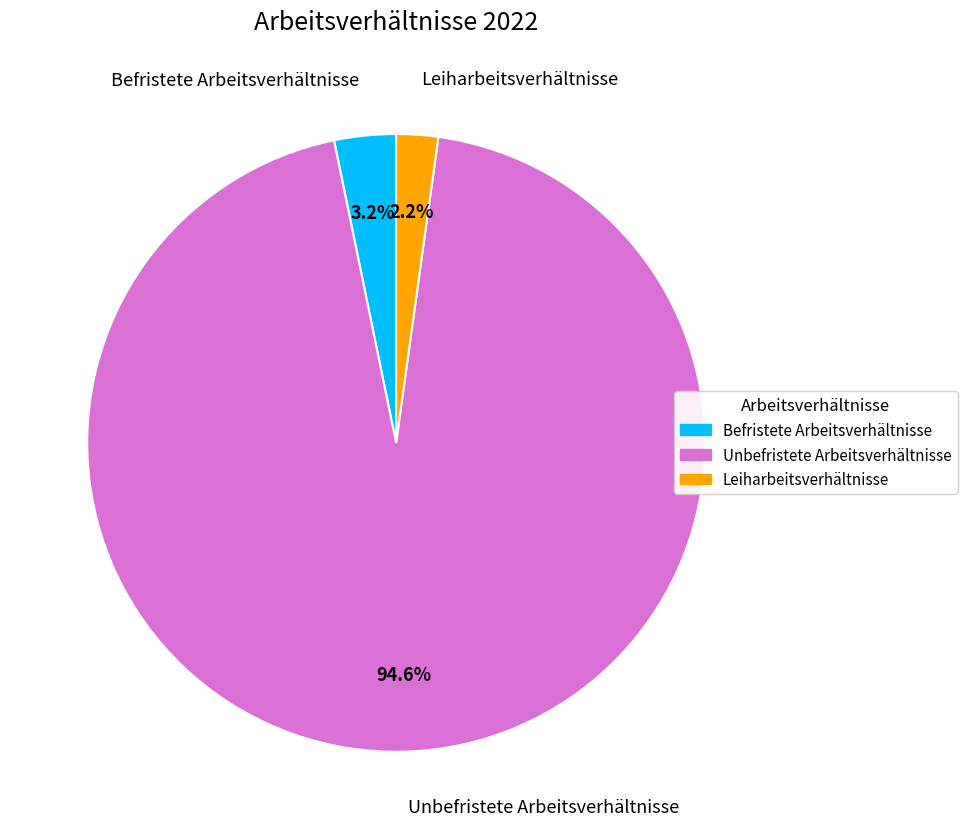

Does any single category account for the majority?

Yes